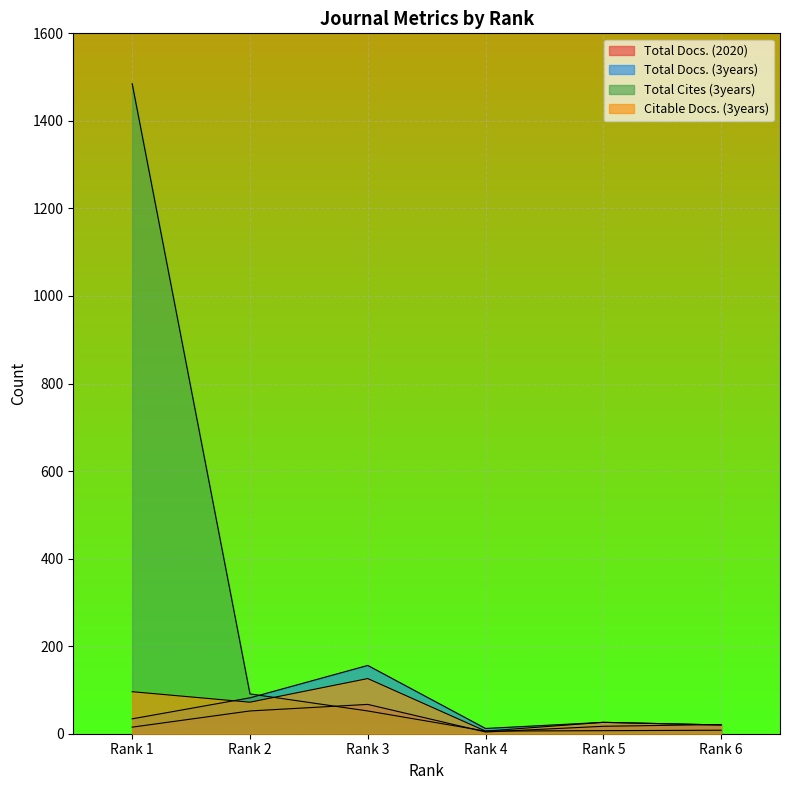

What is the spread (max minus min) of values at Rank 6?

13